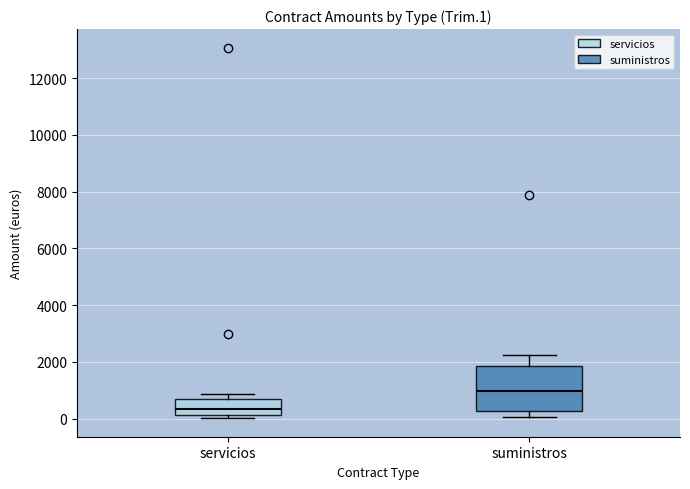

Reading left to right, read every box against the y-axis: the position of its median line, the range the box covers, and the ends of its whiskers. The values are not printed on the chart, so give them approximately, as read against the axis.

servicios: median 400, box 200 to 600, whiskers 0 to 800
suministros: median 1000, box 200 to 1800, whiskers 0 to 2200